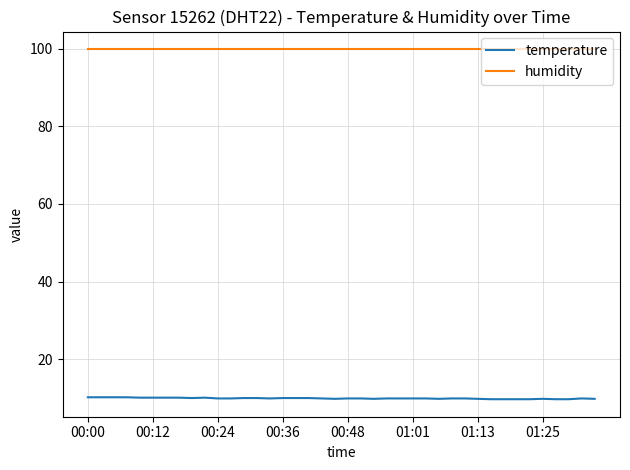

What is the smallest value displayed?

9.7